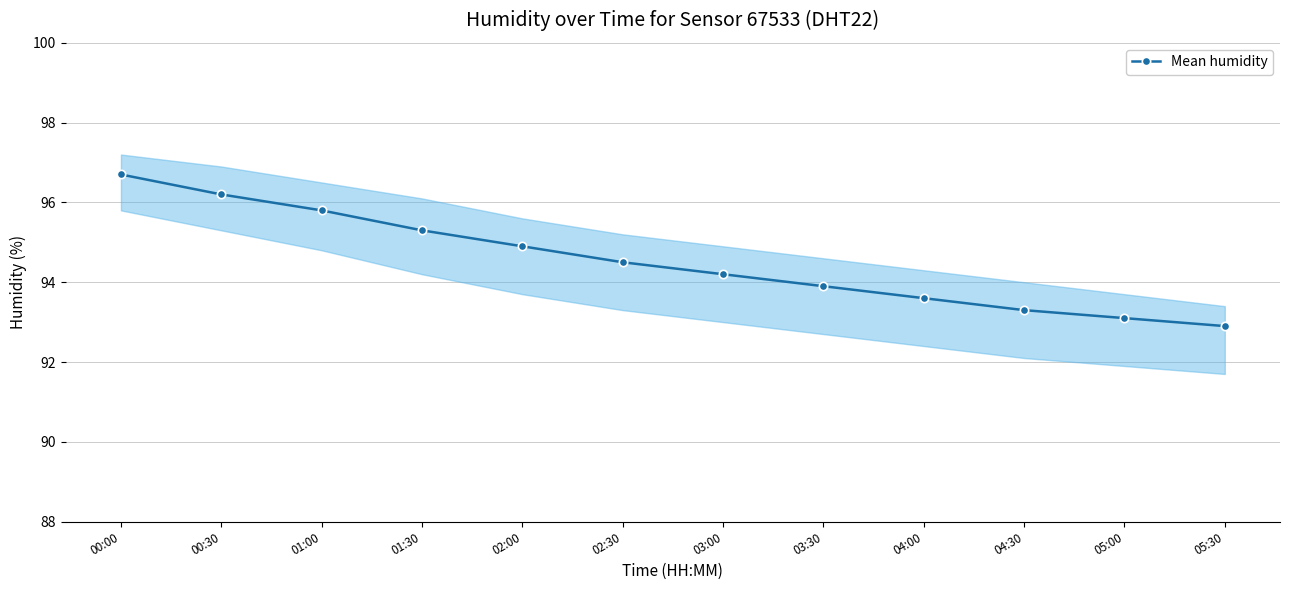

True or false: the data has more than 1 interior local peaks.

False